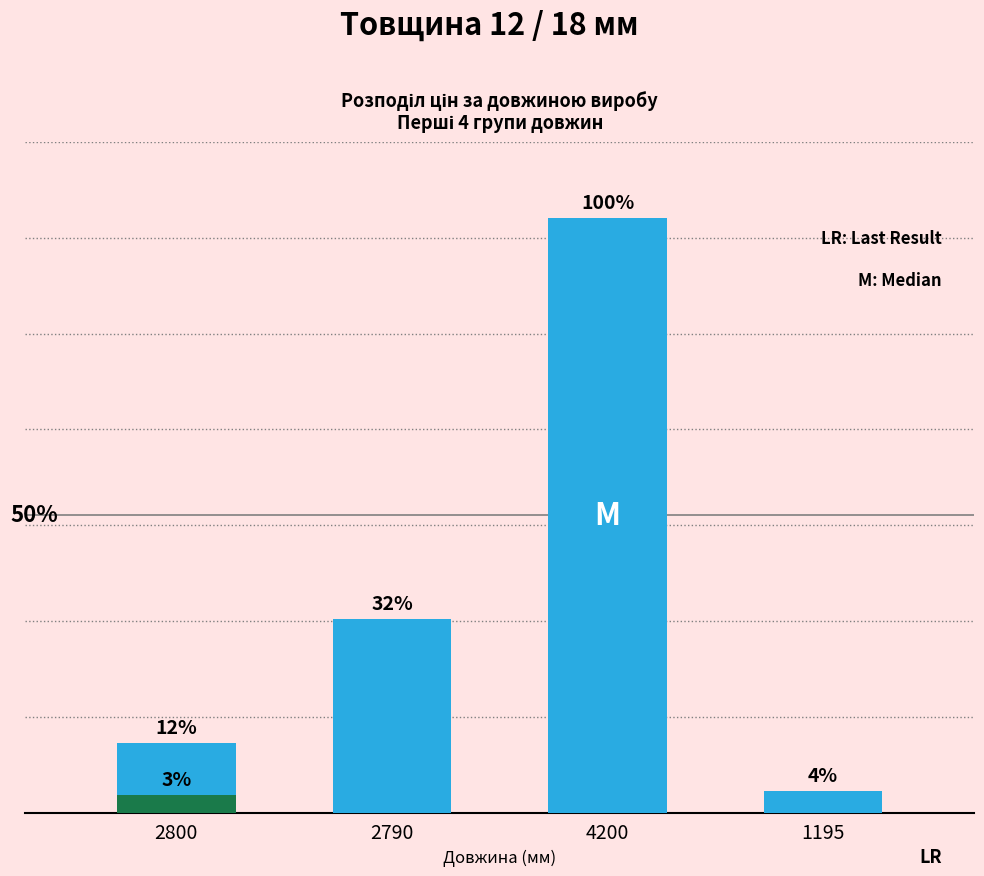

The chart shows a value of 1121.5 at 1195. True or false?

True